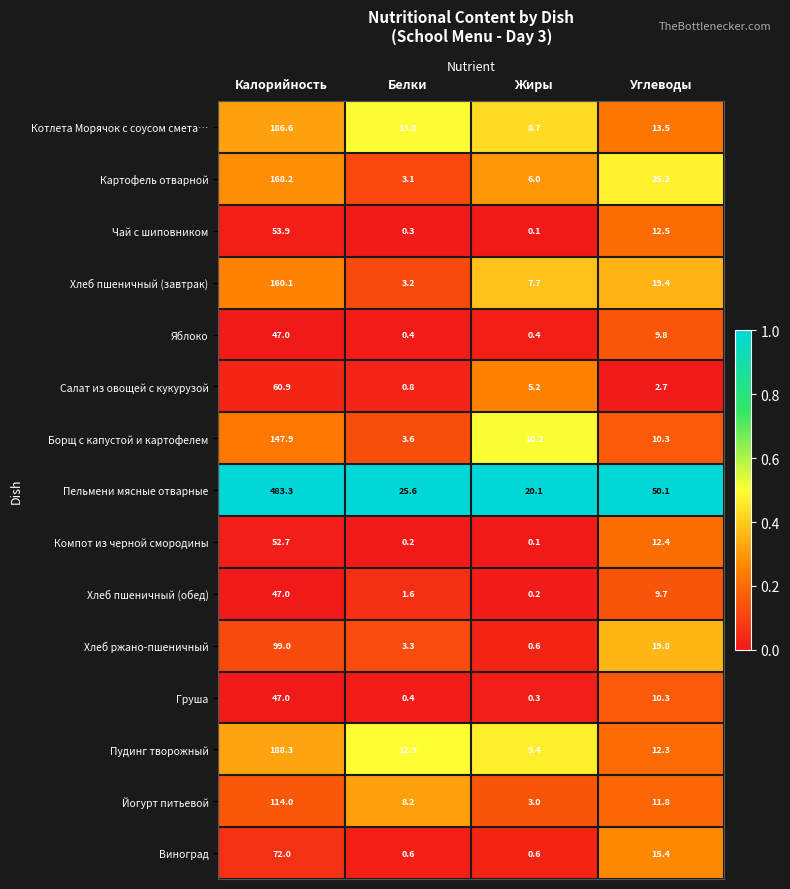

Count the number of data series in this chart.

15